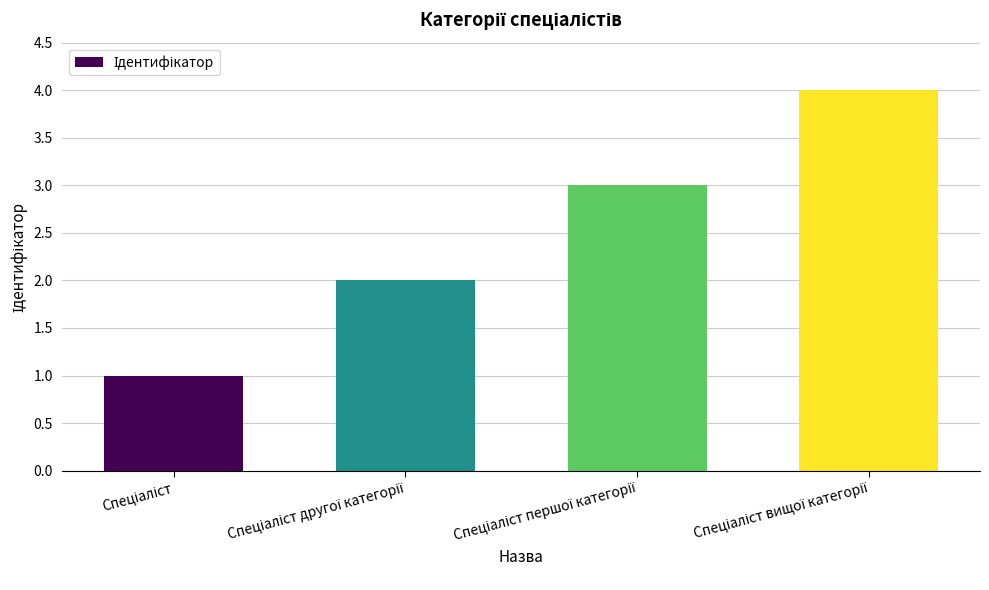

What is the difference between the maximum and minimum values?

3